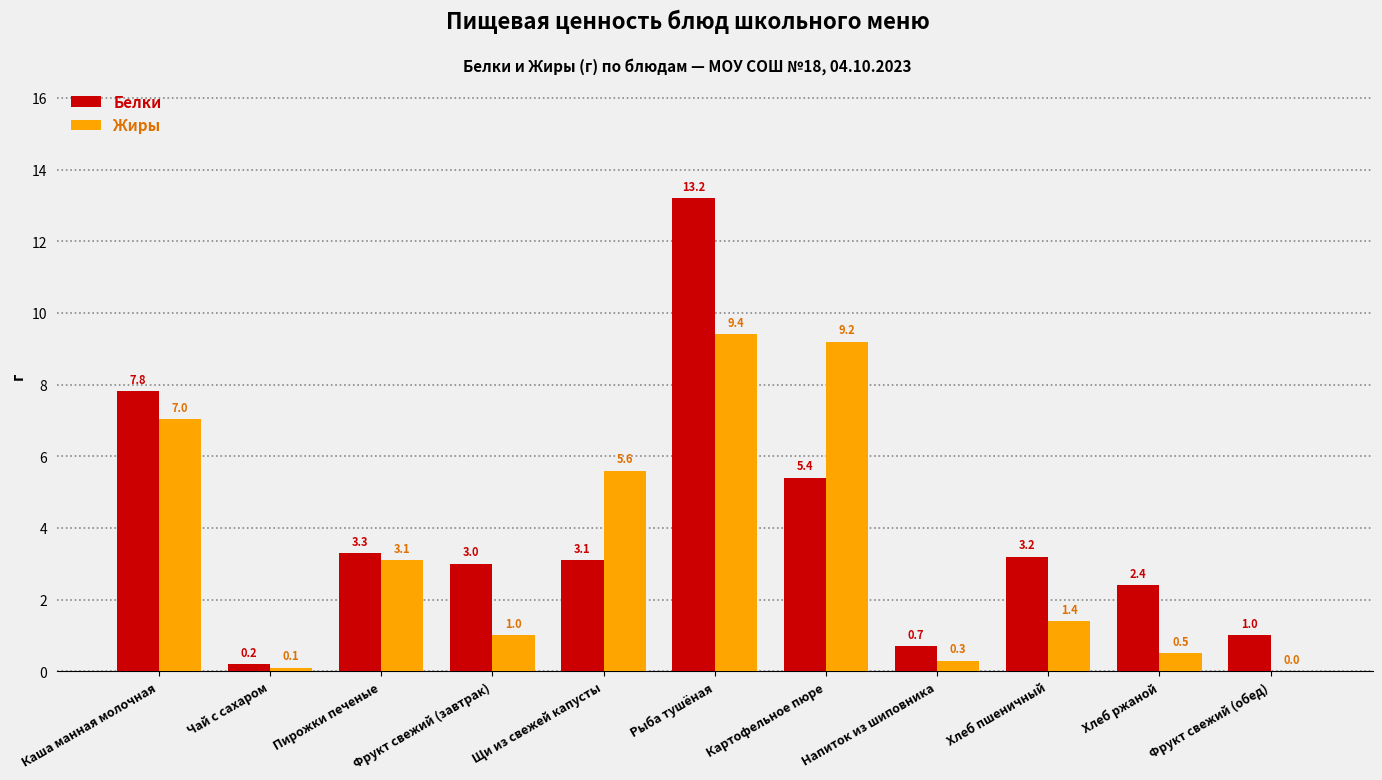

Reading right to left, list all the values displayed in this chart.

Белки: Фрукт свежий (обед)=1.0	Хлеб ржаной=2.4	Хлеб пшеничный=3.2	Напиток из шиповника=0.7	Картофельное пюре=5.4	Рыба тушёная=13.2	Щи из свежей капусты=3.1	Фрукт свежий (завтрак)=3.0	Пирожки печеные=3.3	Чай с сахаром=0.2	Каша манная молочная=7.8
Жиры: Фрукт свежий (обед)=0.0	Хлеб ржаной=0.5	Хлеб пшеничный=1.4	Напиток из шиповника=0.3	Картофельное пюре=9.2	Рыба тушёная=9.4	Щи из свежей капусты=5.6	Фрукт свежий (завтрак)=1.0	Пирожки печеные=3.1	Чай с сахаром=0.1	Каша манная молочная=7.0